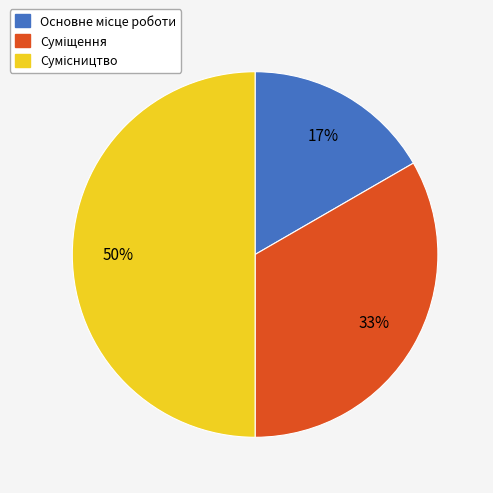

To the nearest percent, what is the average slice percentage?

33%